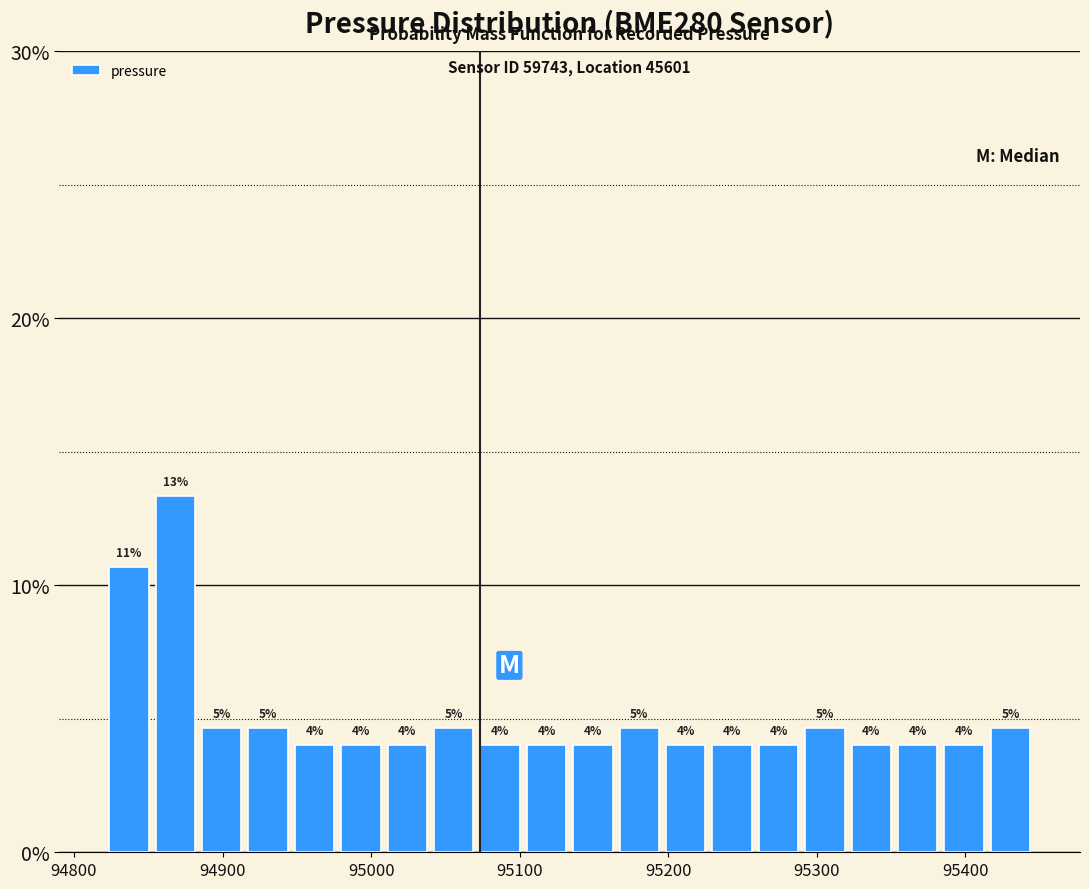

Around what value on the x-axis is the tallest bar? Give the approximate position of its centre, as read against the axis.

94870